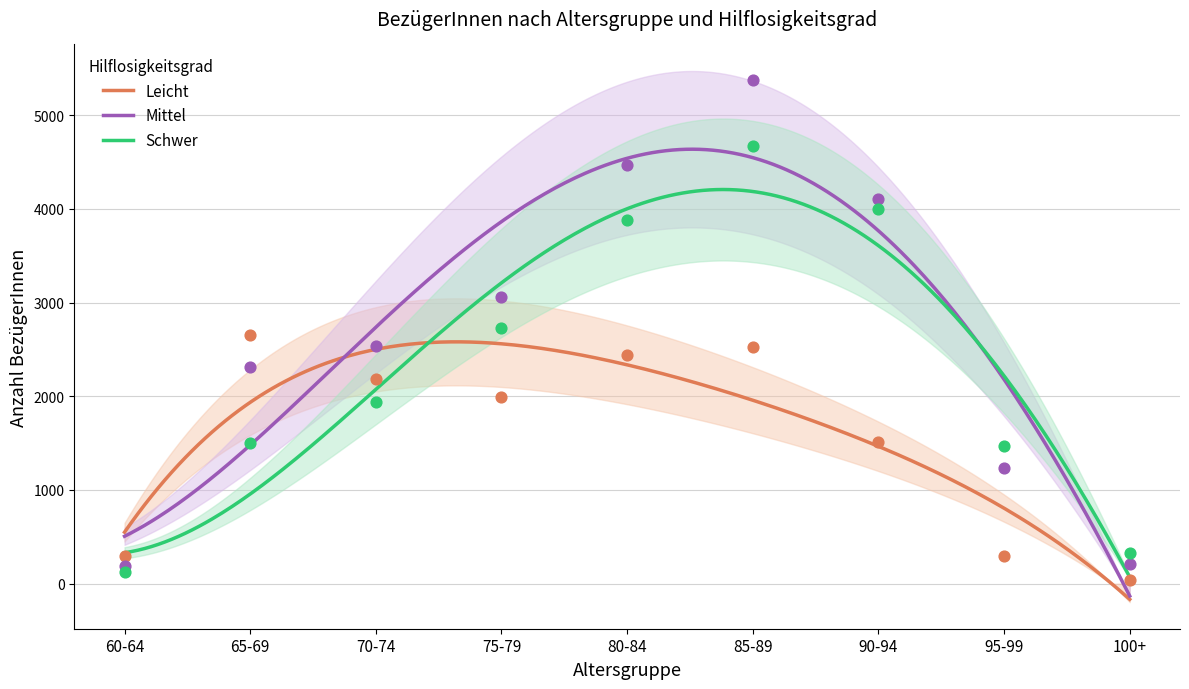

At which category is the sum across all series the highest?

85-89